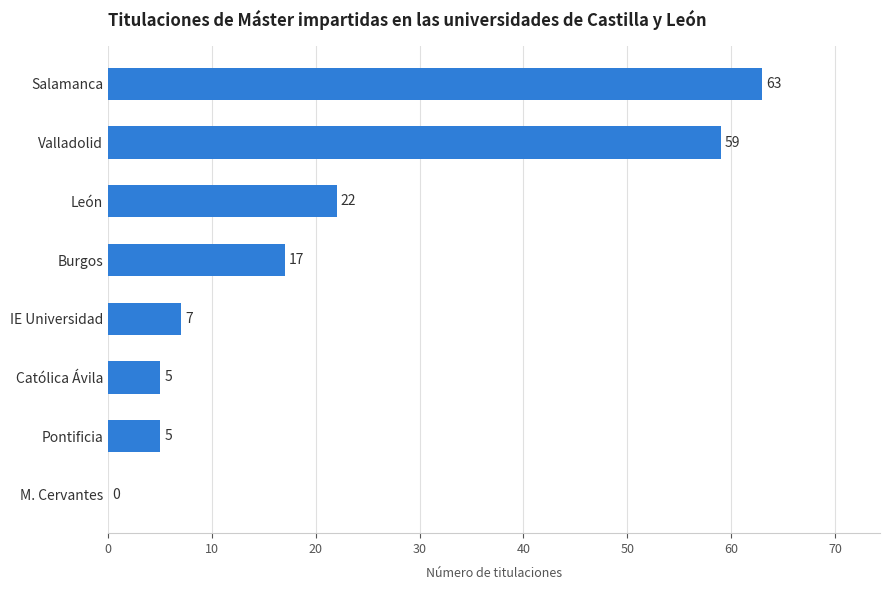

Are the bars horizontal?

Yes